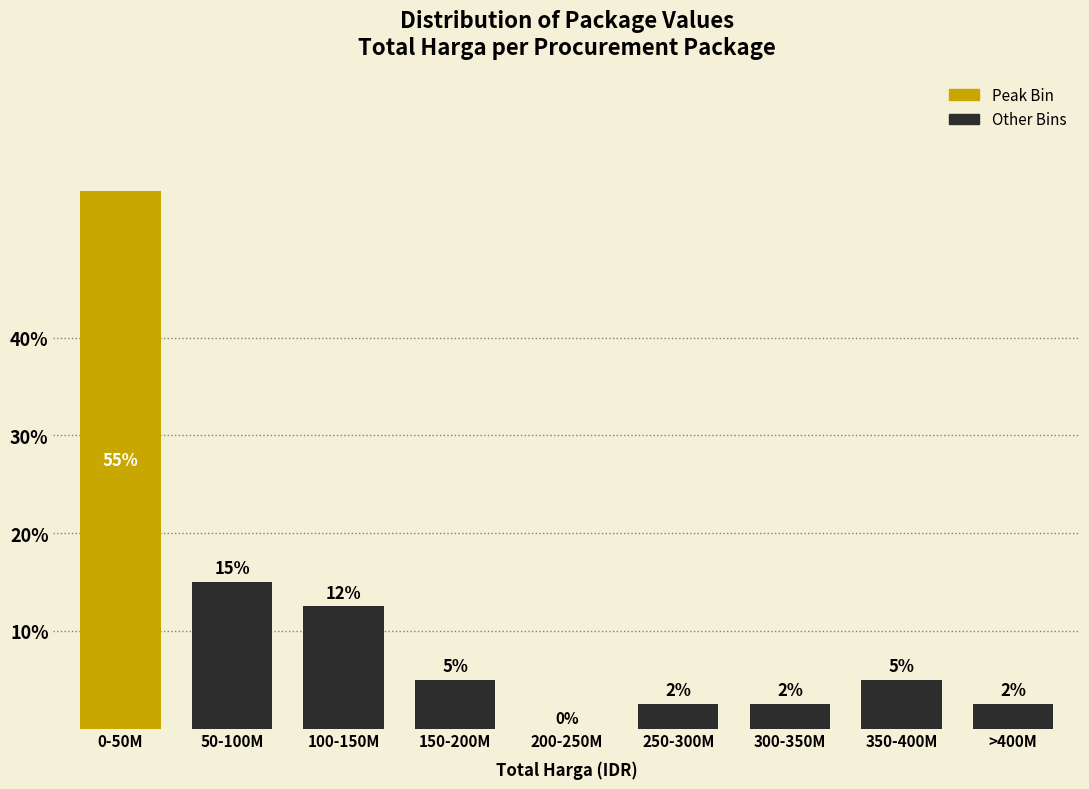

Between 350-400M and 0-50M, which is larger?

0-50M